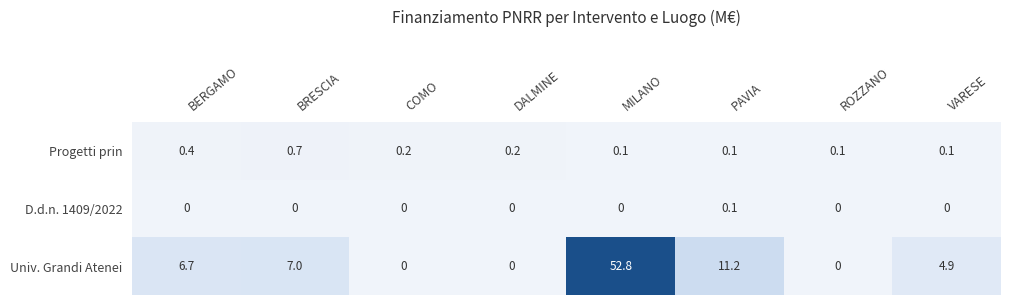

Rank the series by their maximum value, from lowest to highest.

D.d.n. 1409/2022, Progetti prin, Univ. Grandi Atenei